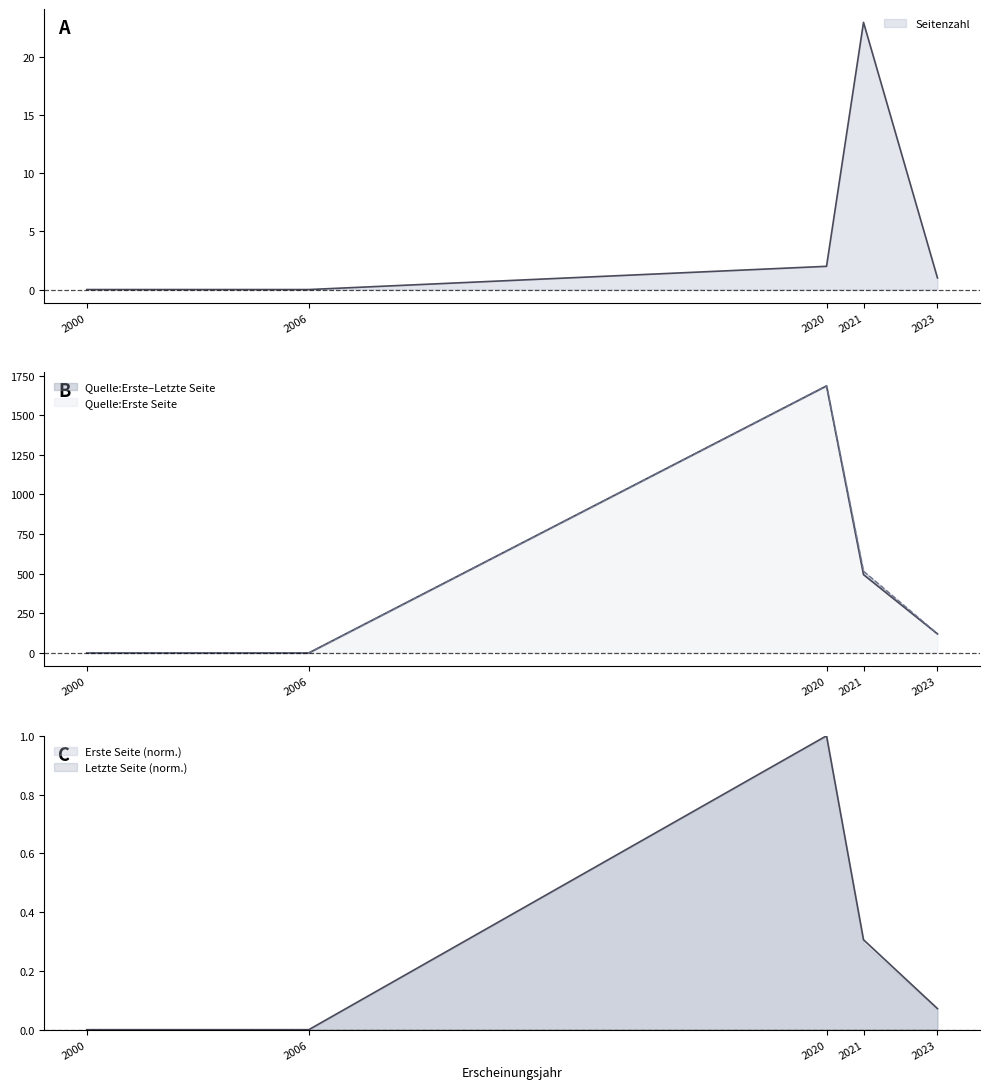

How many positive values does the Seitenzahl series have?

3